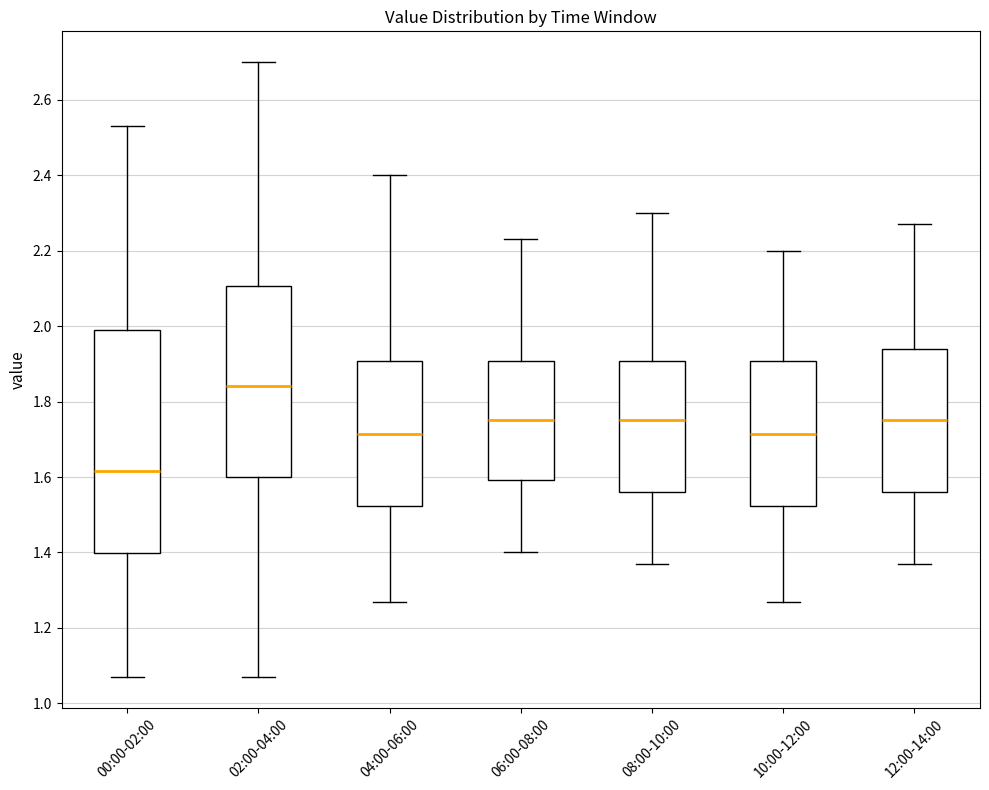

Which box has the lowest median line?

00:00-02:00